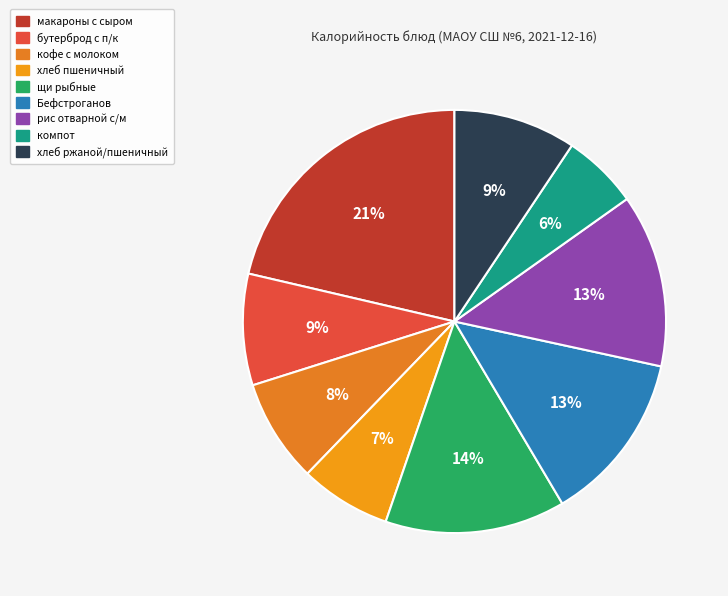

Is Бефстроганов the majority of the pie?

No